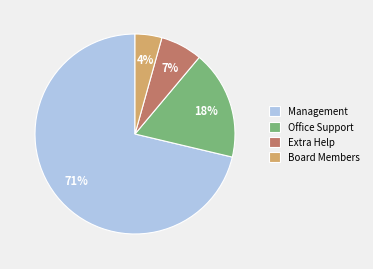

Do Board Members and Extra Help together represent more than half of the pie?

No